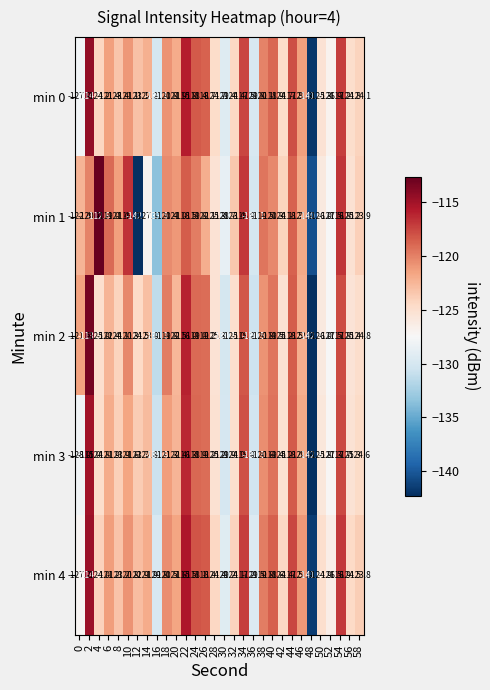

Is it true that min 1 equals -174.2 at 38?

False